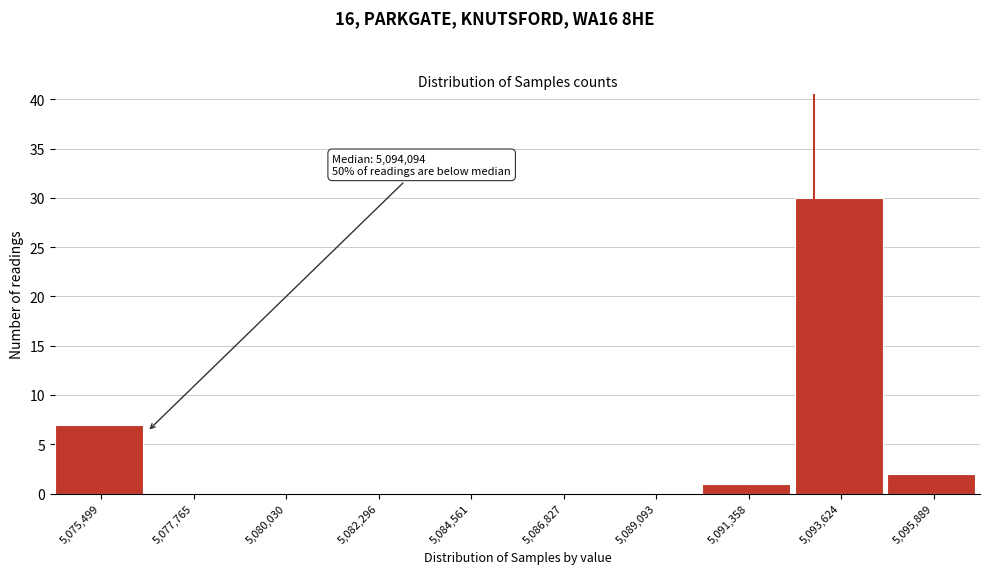

Reading left to right, extract all data points from this chart.

5,075,499=7	5,077,765=0	5,080,030=0	5,082,296=0	5,084,561=0	5,086,827=0	5,089,093=0	5,091,358=1	5,093,624=30	5,095,889=2